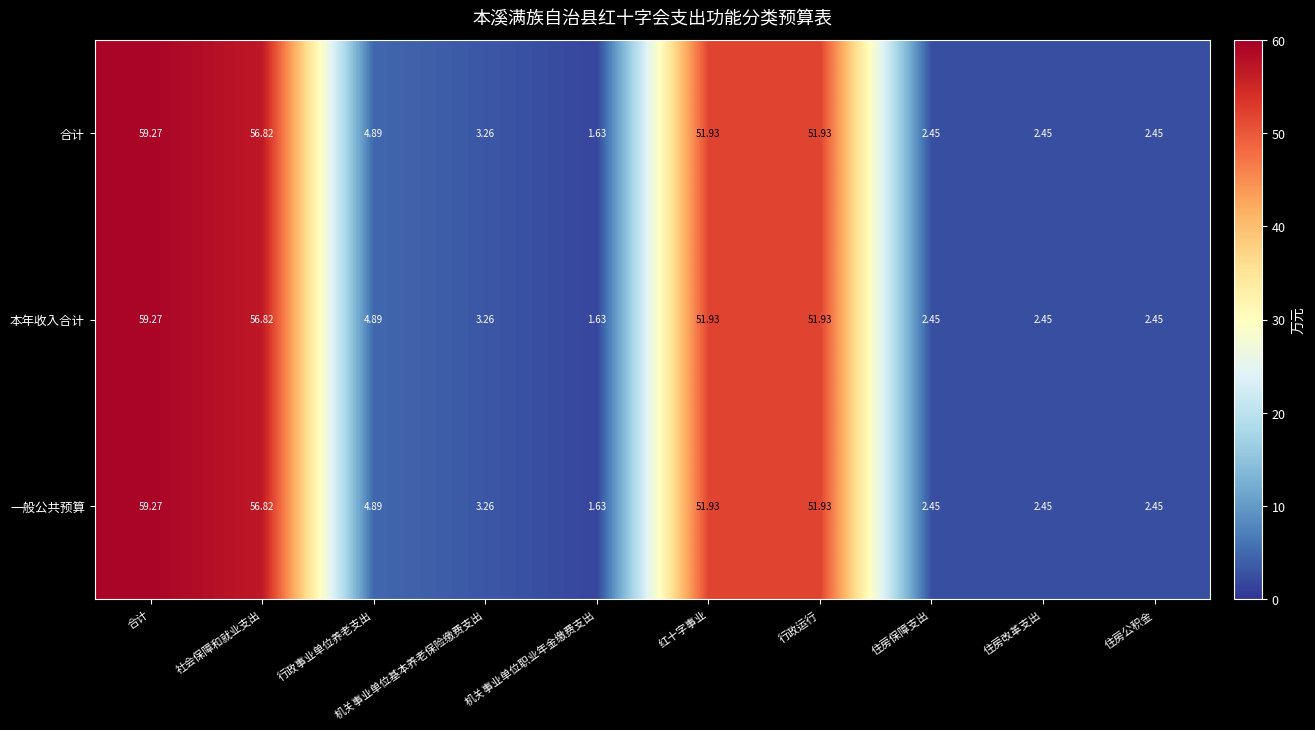

At which label does 本年收入合计 first exceed 4?

合计